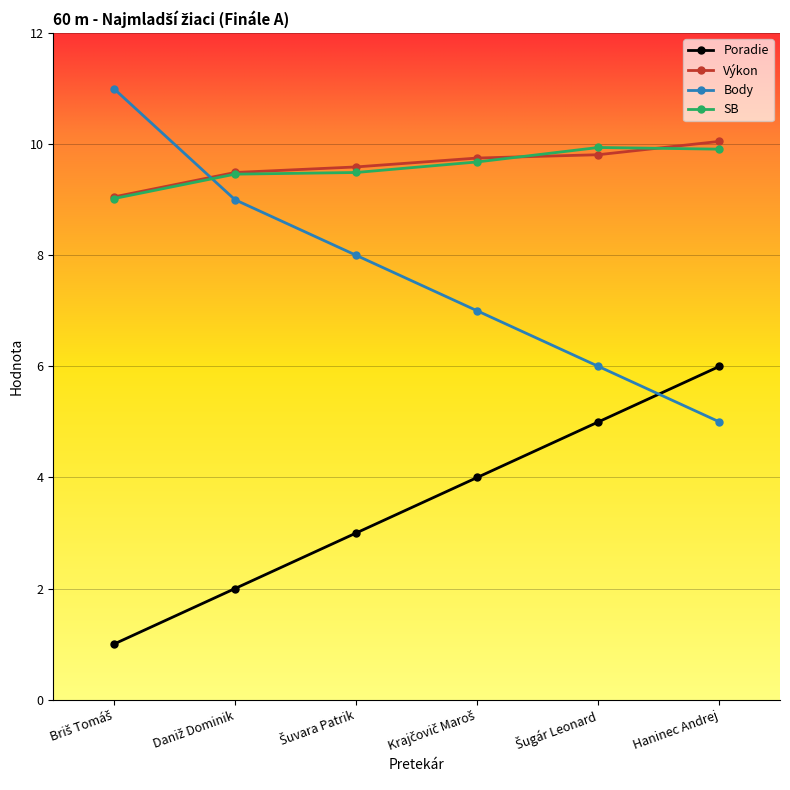

What is the total value across all series at Haninec Andrej?

31.0